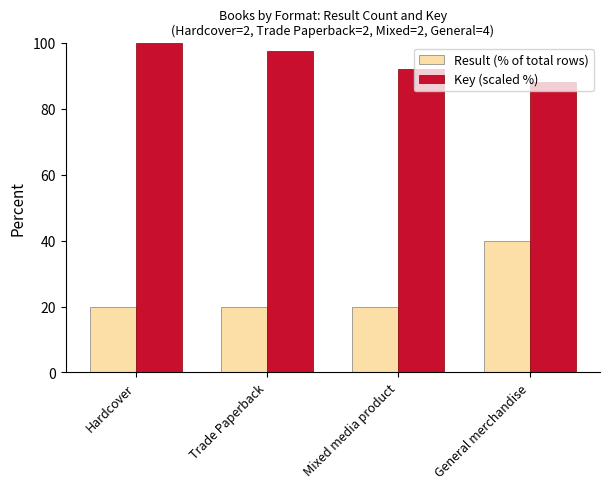

Reading right to left, what are all the values shown in this chart?

Result (% of total rows): 40.0	20.0	20.0	20.0
Key (scaled %): 88.1	92.0	97.4	100.0